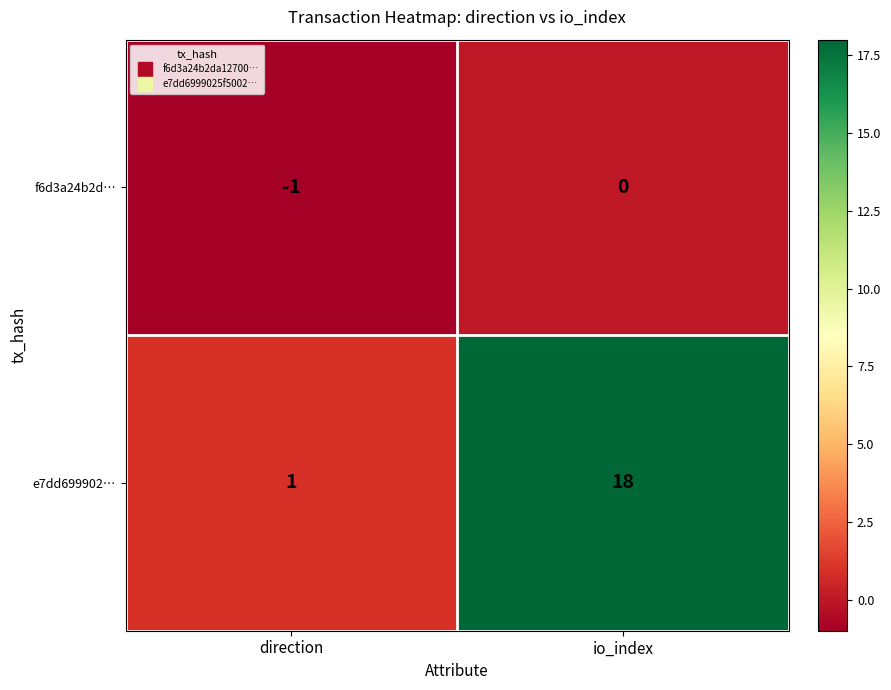

What is the difference between the e7dd699902… values at io_index and direction?

17